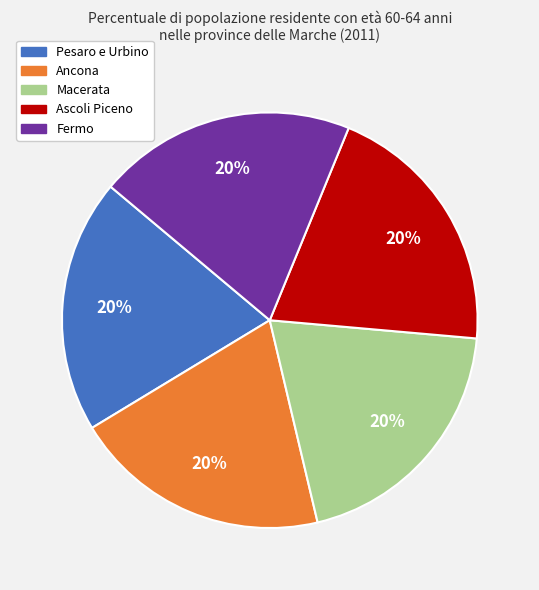

The Ascoli Piceno slice represents 20% of the pie. True or false?

True